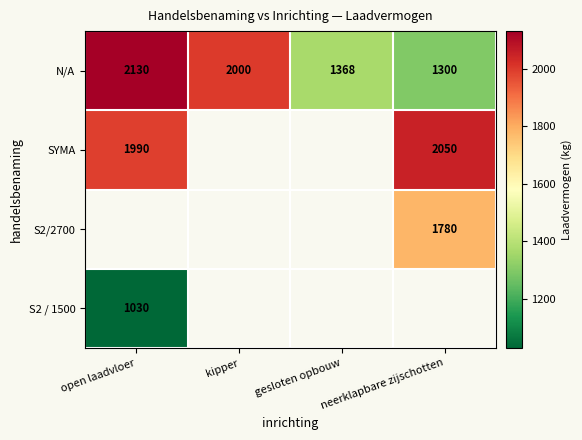

What is the maximum value for N/A?

2130